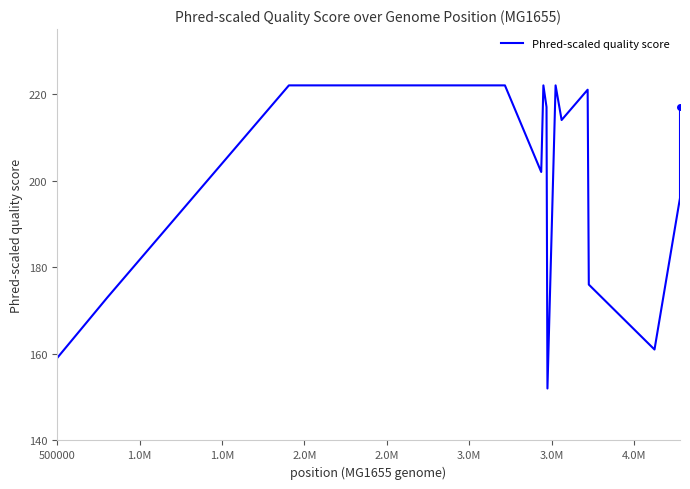

How many distinct data groups are displayed?

1